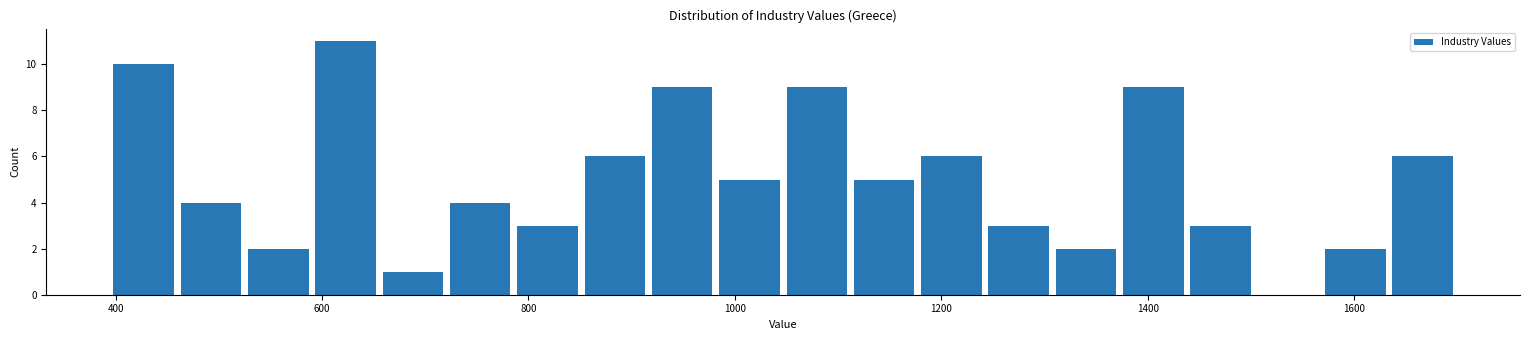

Around what value on the x-axis is the tallest bar? Give the approximate position of its centre, as read against the axis.

620